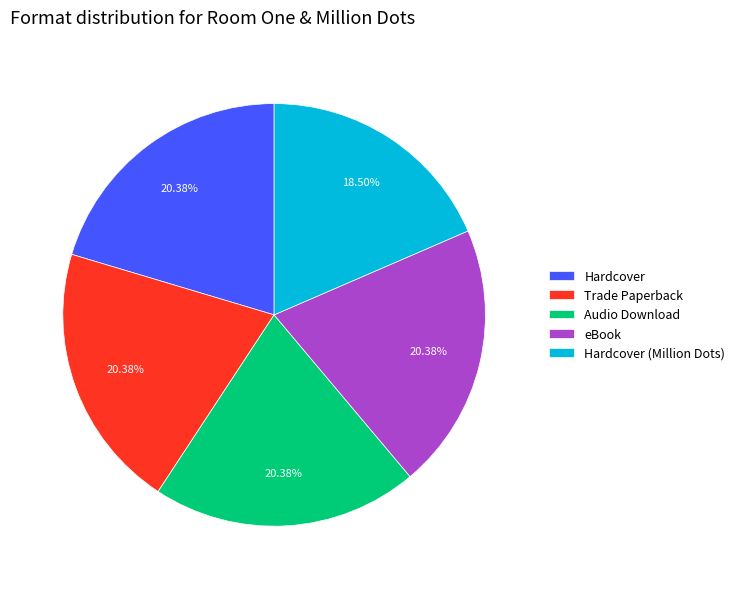

Between Hardcover (Million Dots) and Trade Paperback, which is larger?

Trade Paperback